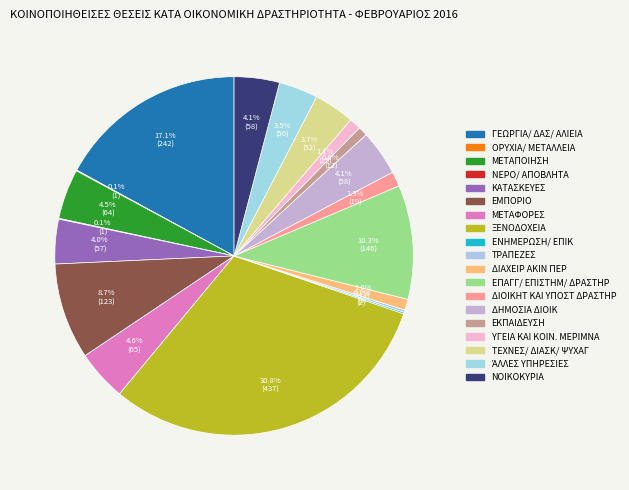

What percentage is the ΆΛΛΕΣ ΥΠΗΡΕΣΙΕΣ slice, to the nearest percent?

4%